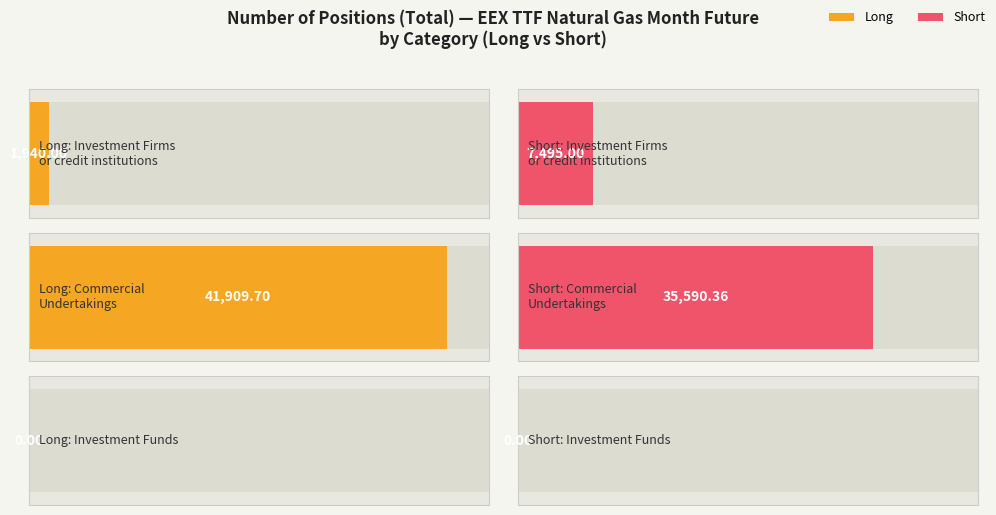

At how many categories does at least one series exceed 20321?

1